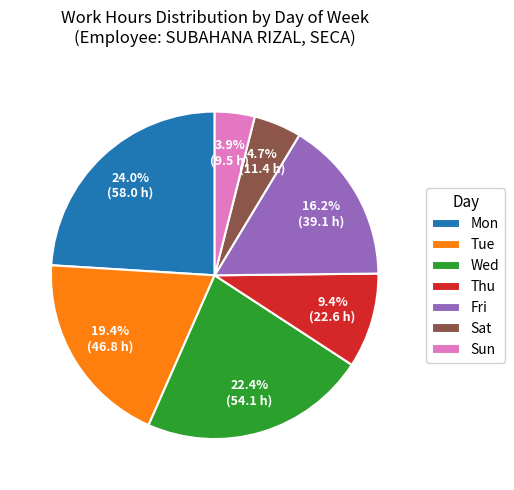

How many segments does this pie chart have?

7